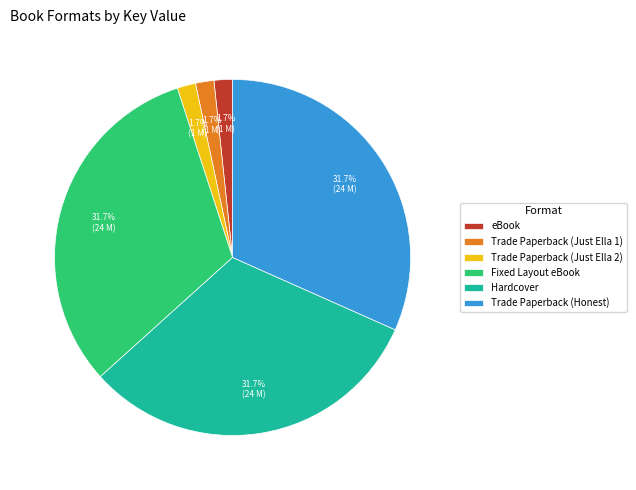

Which has a higher value, eBook or Trade Paperback (Honest)?

Trade Paperback (Honest)